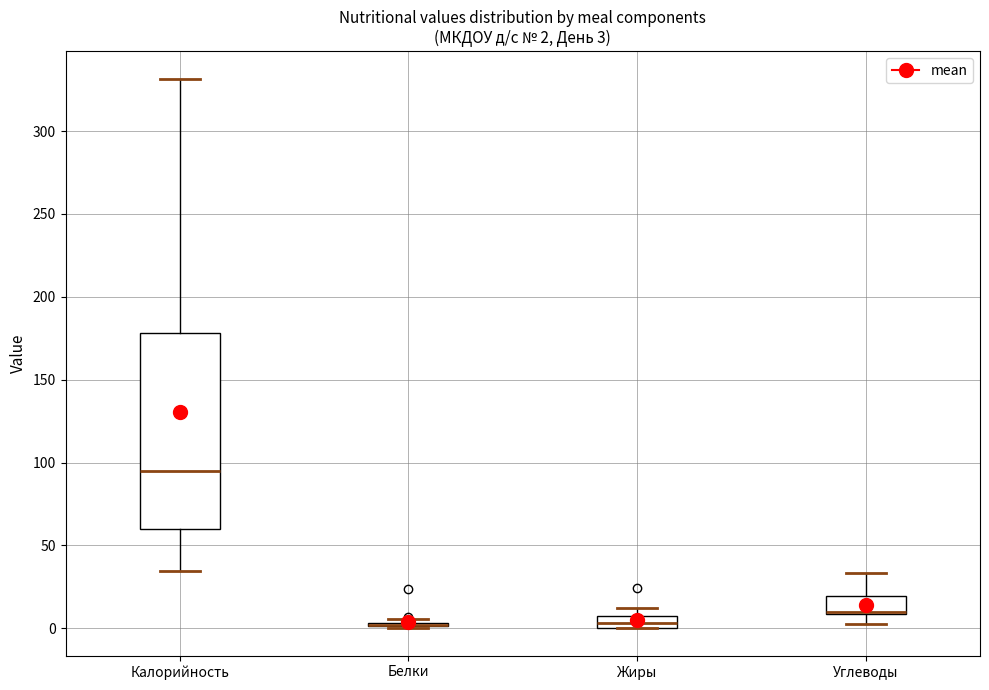

Which box is the tallest, from its lower edge to its upper edge?

Калорийность